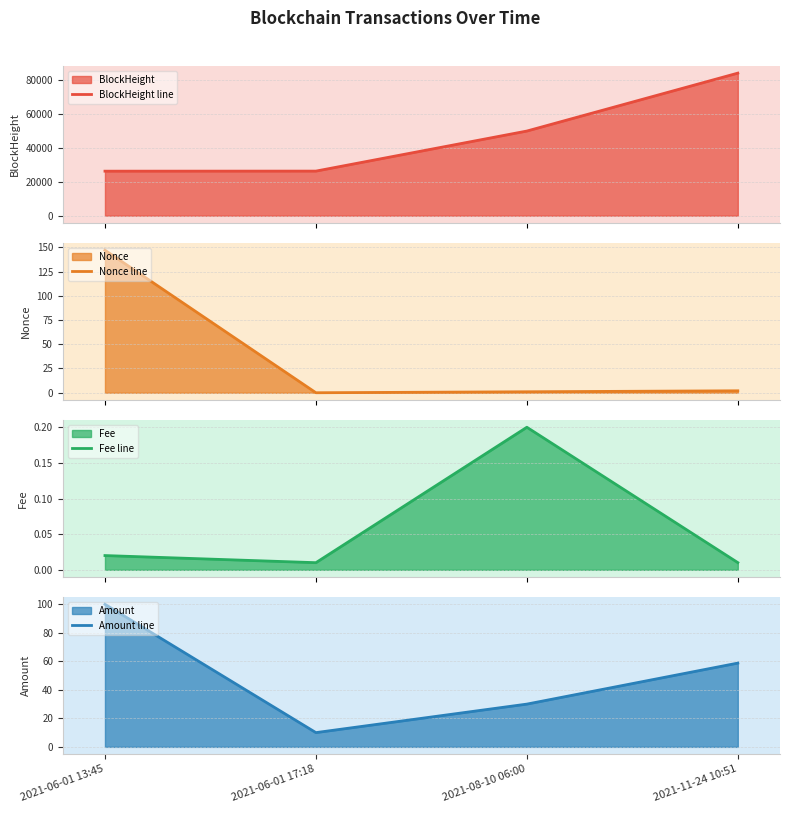

At 2021-08-10 06:00, list the series in order from smallest to largest.

Fee line, Nonce line, Amount line, BlockHeight line